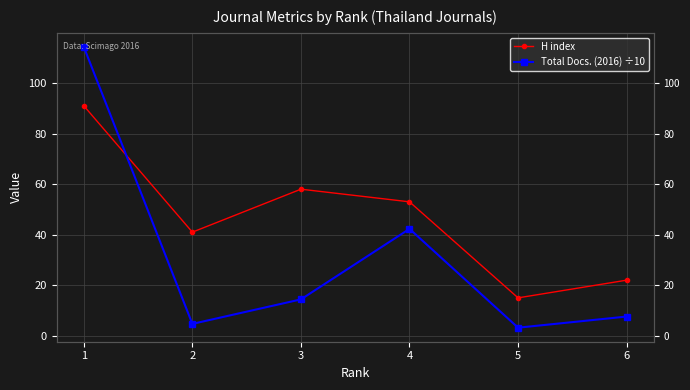

At which category does Total Docs. (2016) ÷10 reach its first local peak?

4